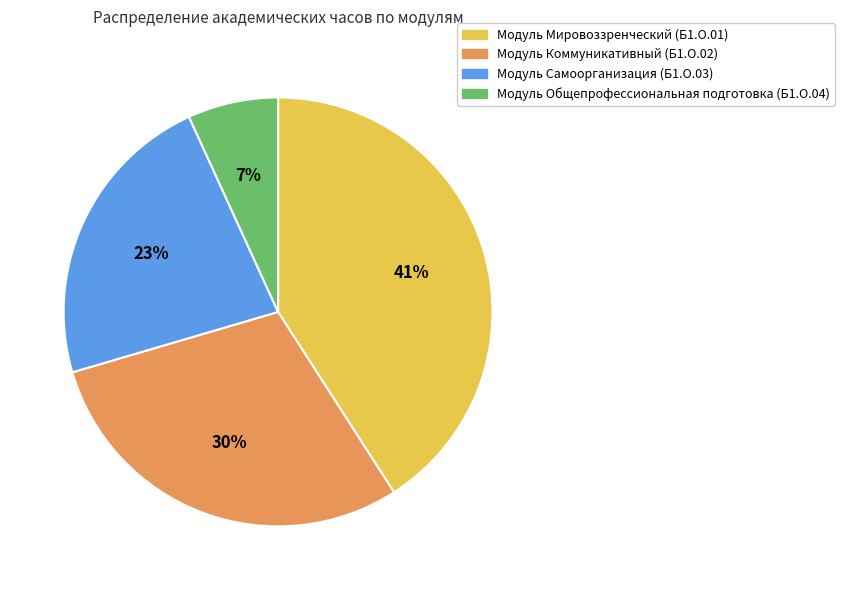

To the nearest percent, what is the difference between the largest and smallest slice percentages?

34%